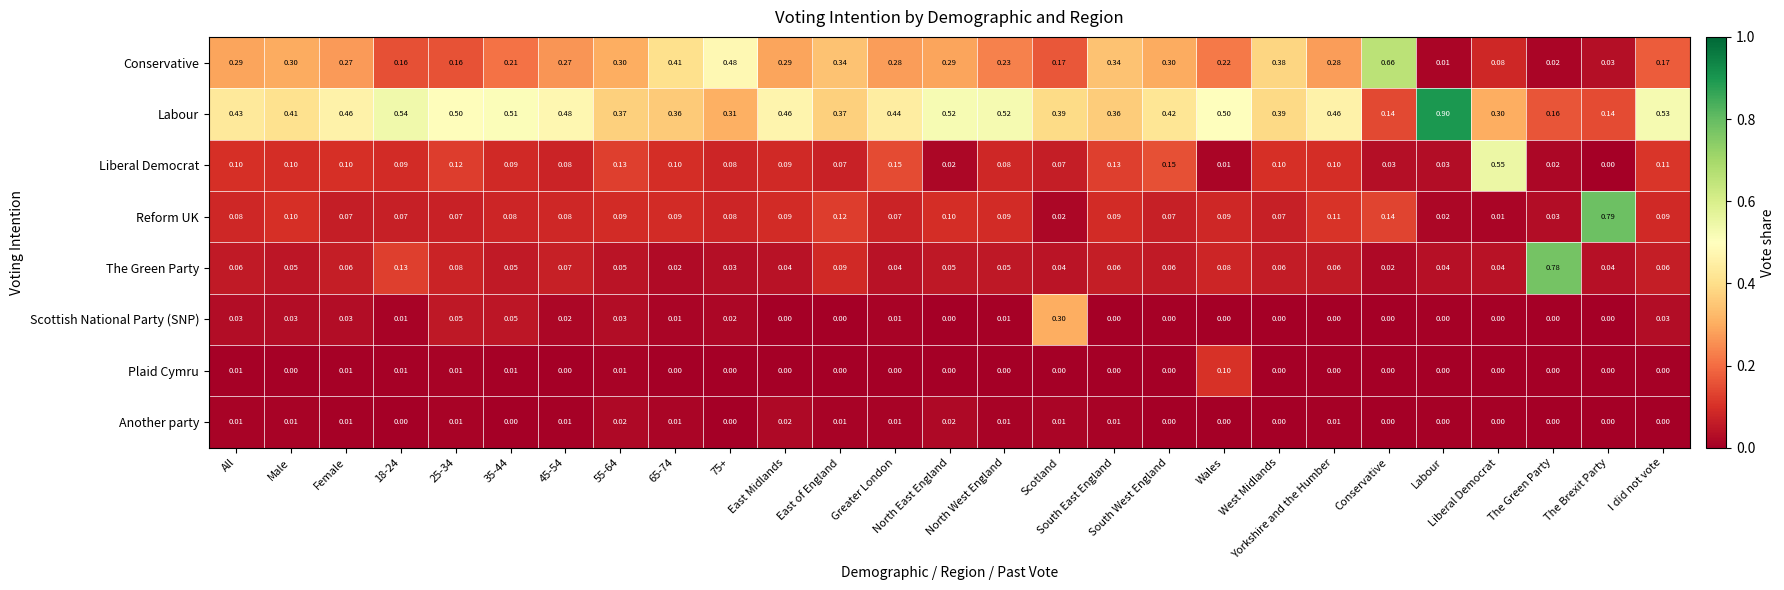

Which series has the largest range (max minus min)?

Reform UK